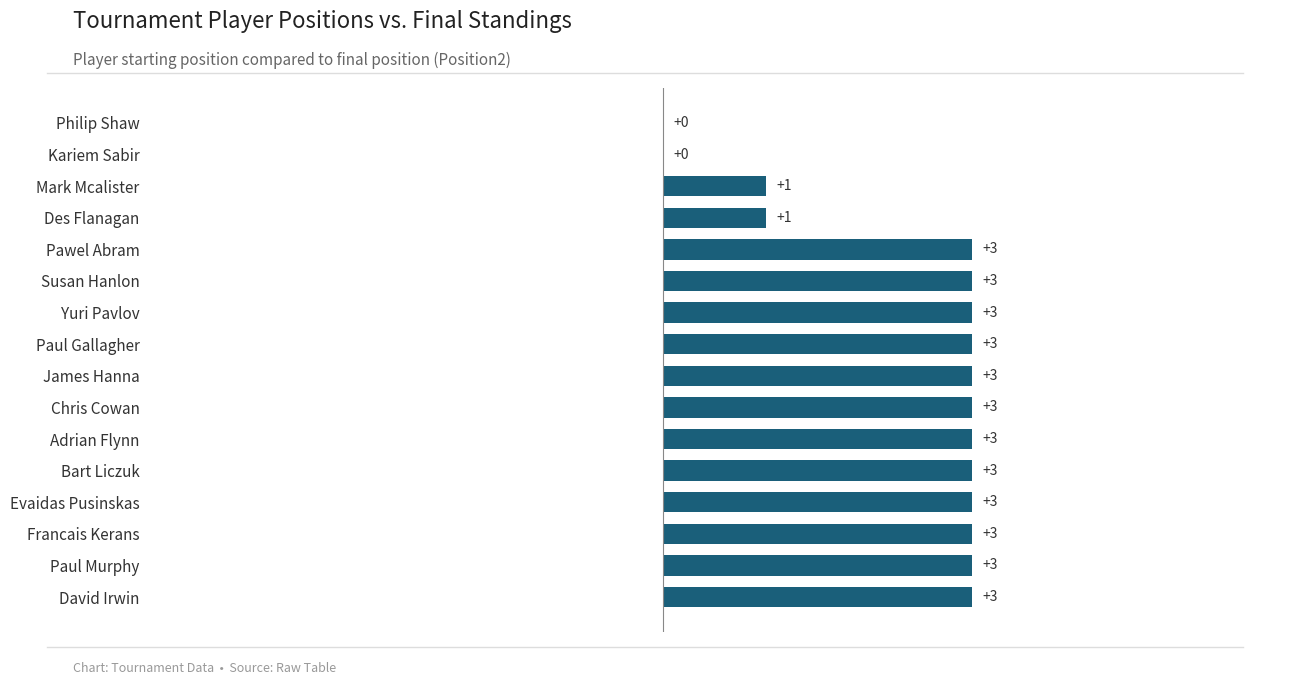

Reading top to bottom, transcribe all the data shown in this chart.

Philip Shaw=0	Kariem Sabir=0	Mark Mcalister=1	Des Flanagan=1	Pawel Abram=3	Susan Hanlon=3	Yuri Pavlov=3	Paul Gallagher=3	James Hanna=3	Chris Cowan=3	Adrian Flynn=3	Bart Liczuk=3	Evaidas Pusinskas=3	Francais Kerans=3	Paul Murphy=3	David Irwin=3